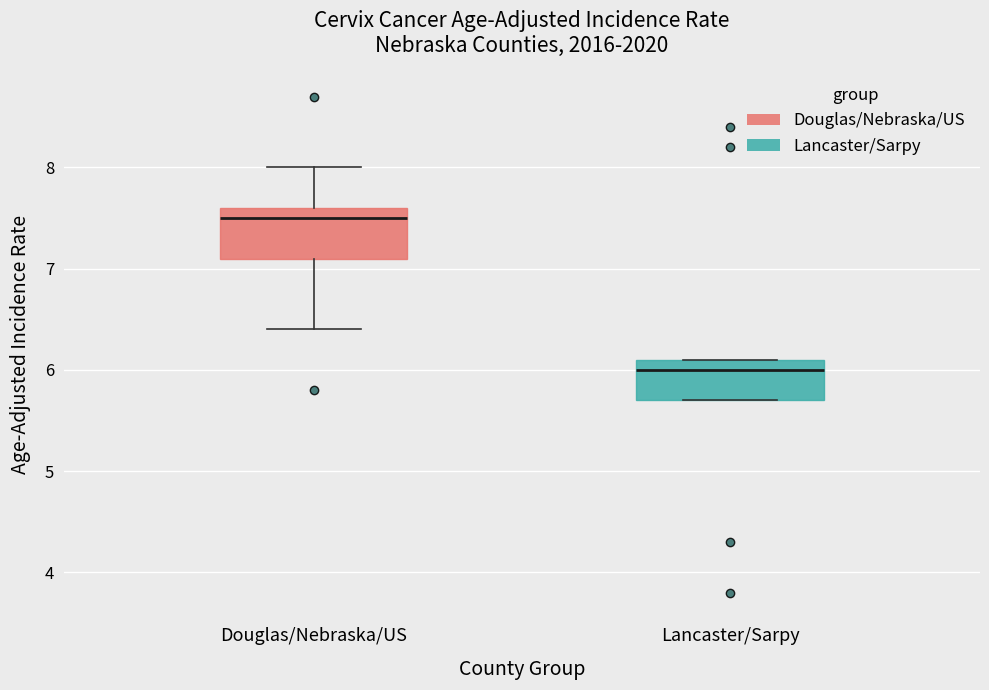

Reading left to right, read every box against the y-axis: the position of its median line, the range the box covers, and the ends of its whiskers. The values are not printed on the chart, so give them approximately, as read against the axis.

Douglas/Nebraska/US: median 7.5, box 7.1 to 7.6, whiskers 6.4 to 8.0
Lancaster/Sarpy: median 6.0, box 5.7 to 6.1, whiskers 5.7 to 6.1